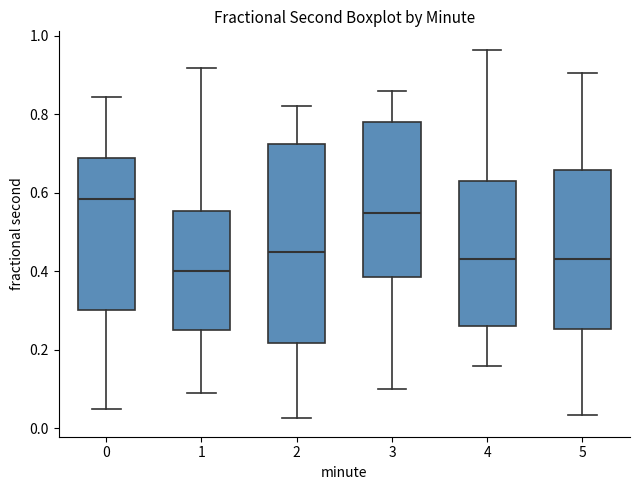

Which box is the tallest, from its lower edge to its upper edge?

2